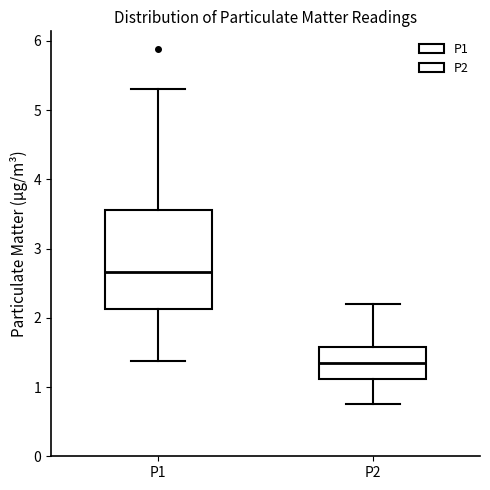

Comparing the boxes themselves (not the whiskers), which one is the tallest?

P1